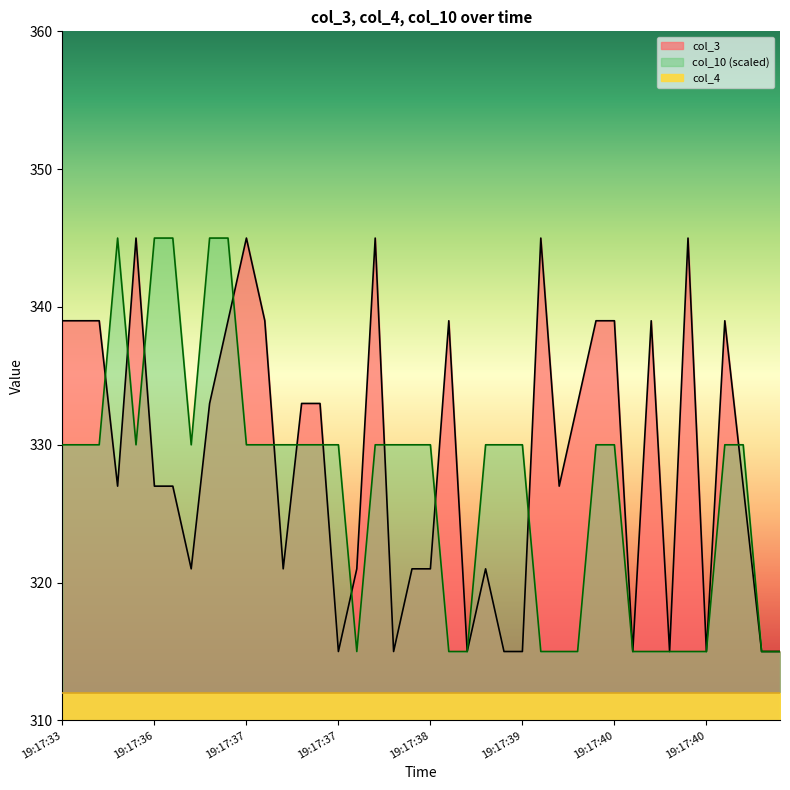

Which series has the largest total across all categories?

col_3